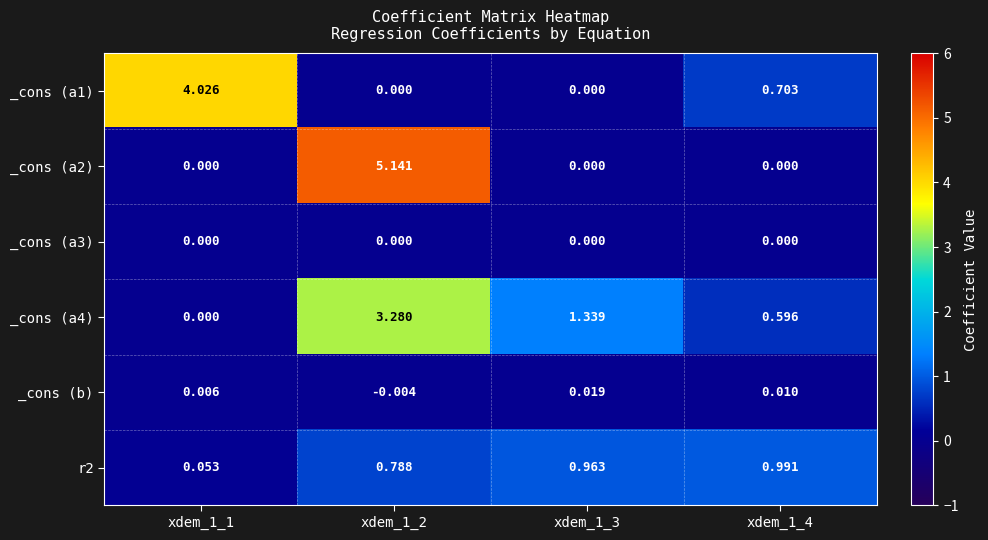

Is the value of r2 at xdem_1_1 greater than the value of _cons (a2) at xdem_1_3?

Yes